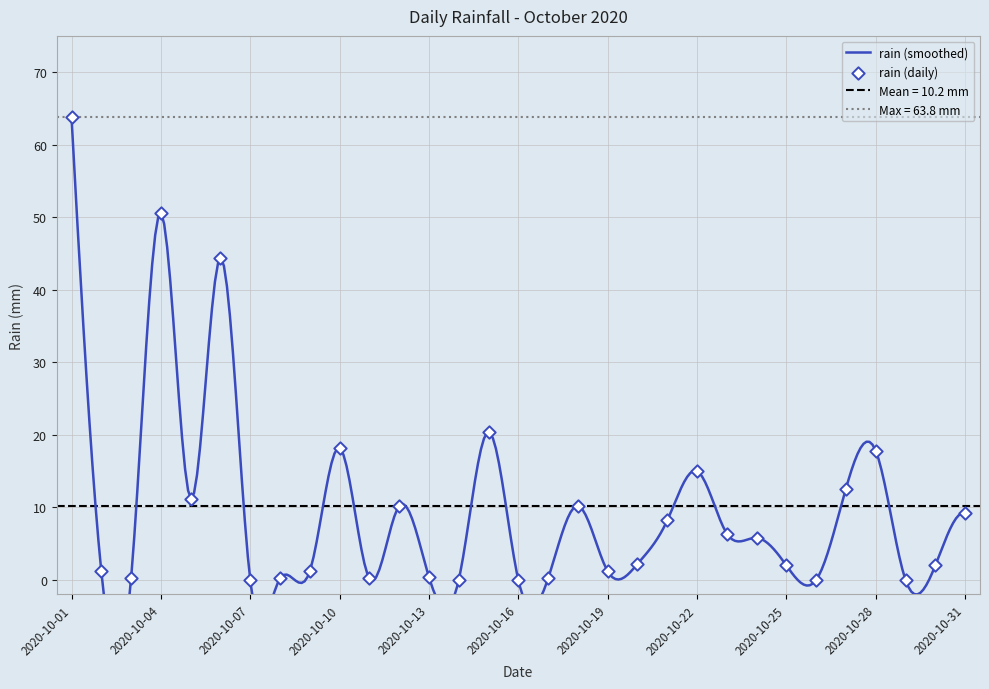

Between 2020-10-21 and 2020-10-16, which is larger?

2020-10-21